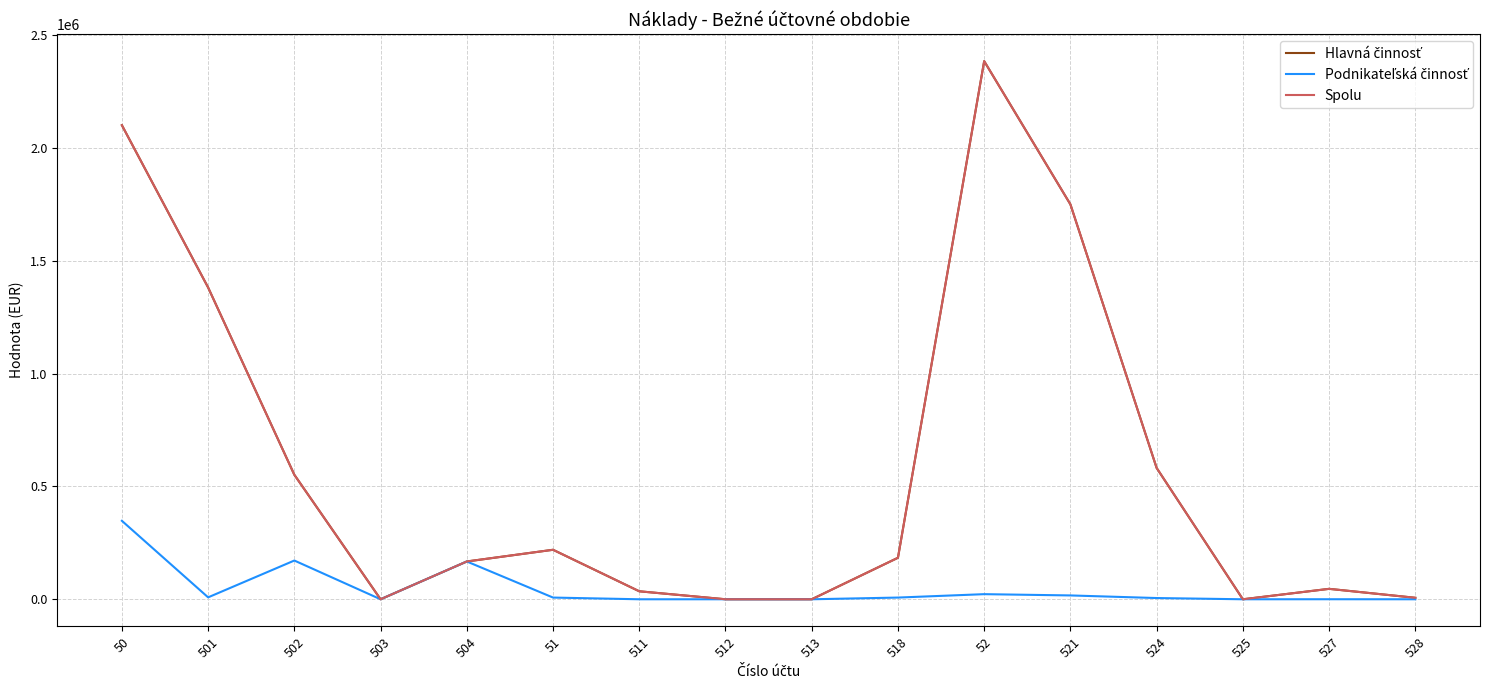

Where is Hlavná činnosť nearest to the value 1192007?

501